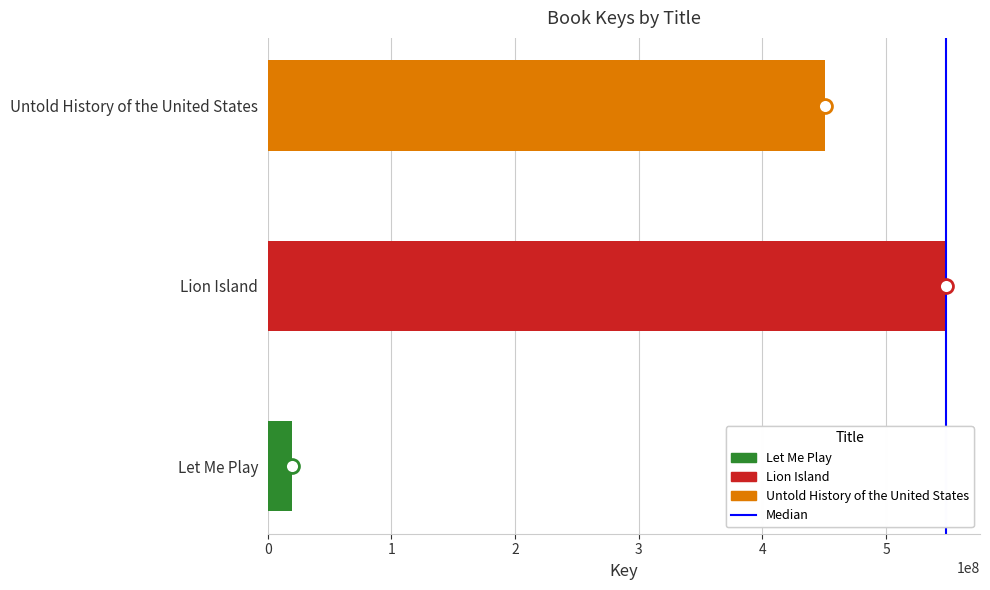

Is it true that the value at 0 is 0?

True